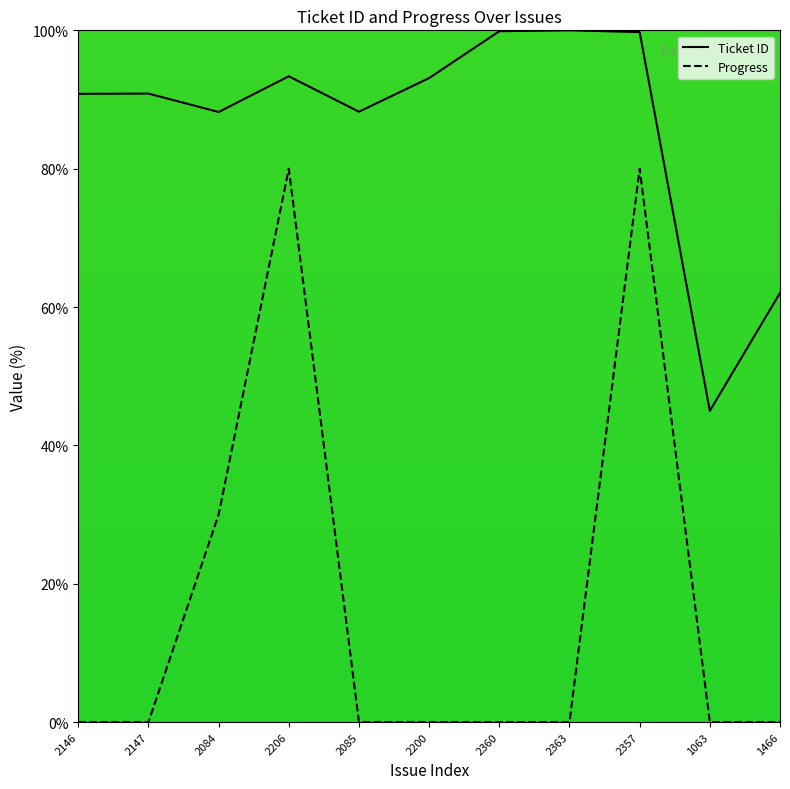

Is this an area chart (filled region under the line)?

No